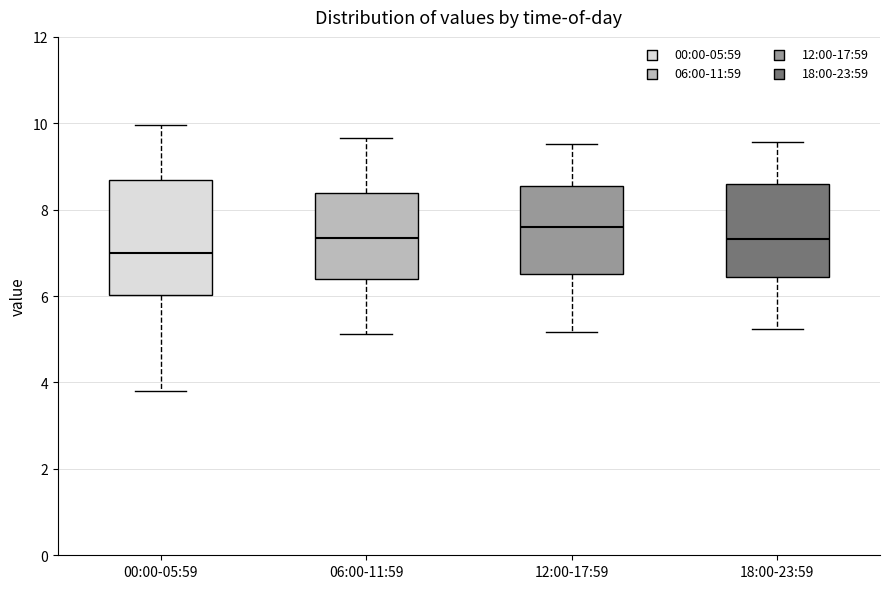

Reading left to right, read every box against the y-axis: the position of its median line, the range the box covers, and the ends of its whiskers. The values are not printed on the chart, so give them approximately, as read against the axis.

00:00-05:59: median 7.0, box 6.0 to 8.6, whiskers 3.8 to 10.0
06:00-11:59: median 7.4, box 6.4 to 8.4, whiskers 5.2 to 9.6
12:00-17:59: median 7.6, box 6.6 to 8.6, whiskers 5.2 to 9.6
18:00-23:59: median 7.4, box 6.4 to 8.6, whiskers 5.2 to 9.6